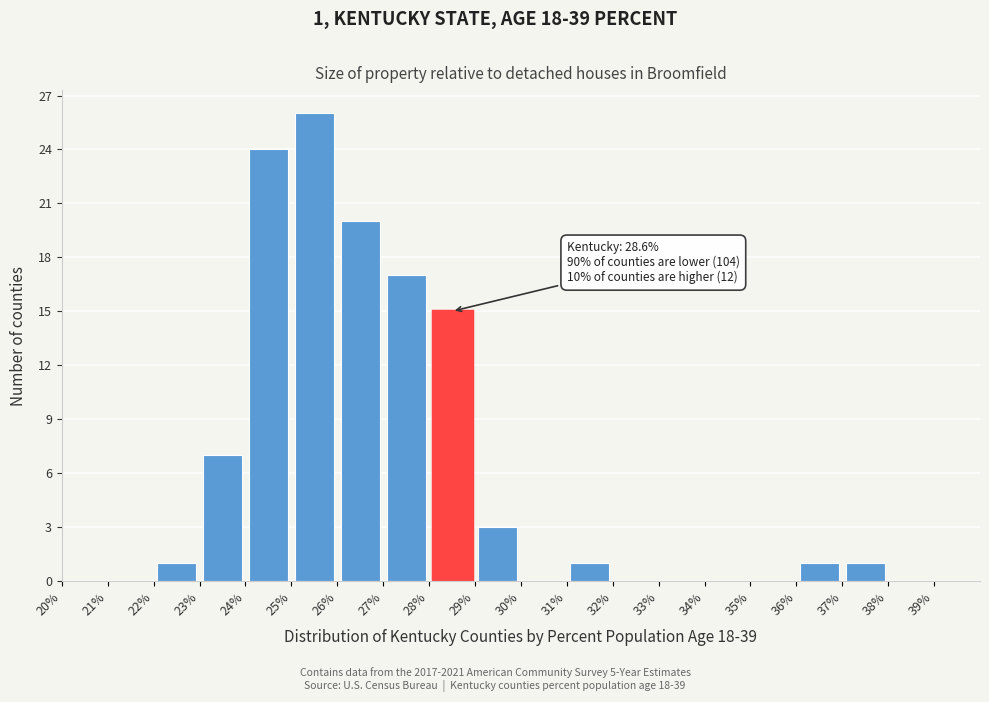

Which range on the x-axis has the tallest bar?

25 to 26